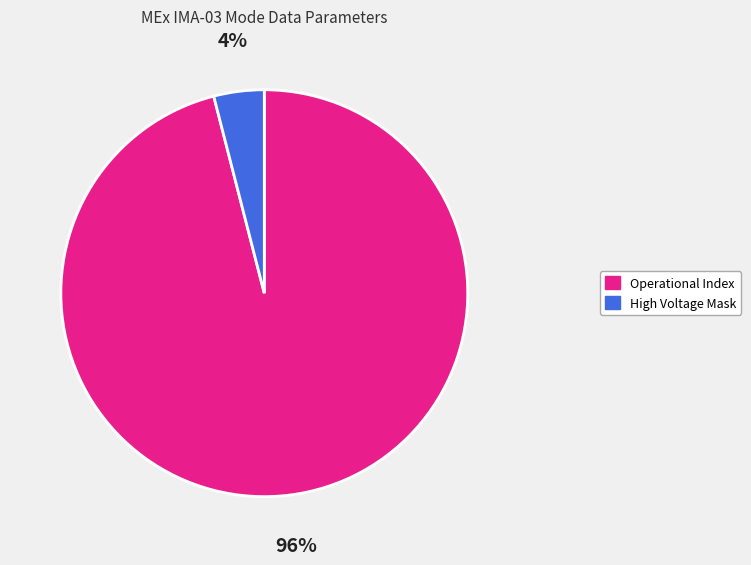

To the nearest percent, what is the average slice percentage?

50%